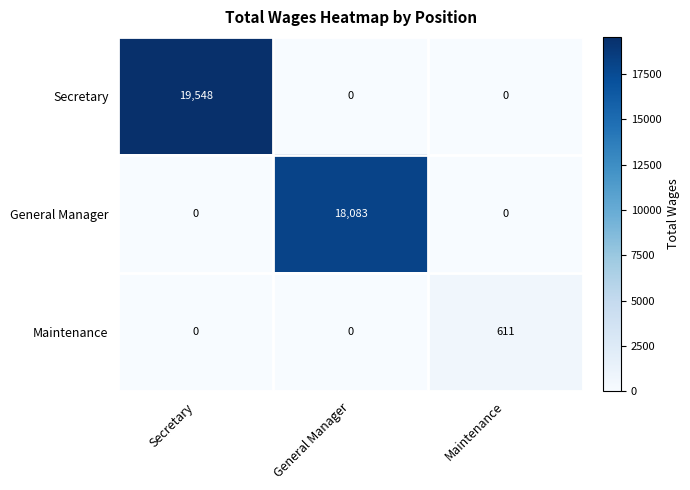

List the series in order of their peak value, highest first.

Secretary, General Manager, Maintenance